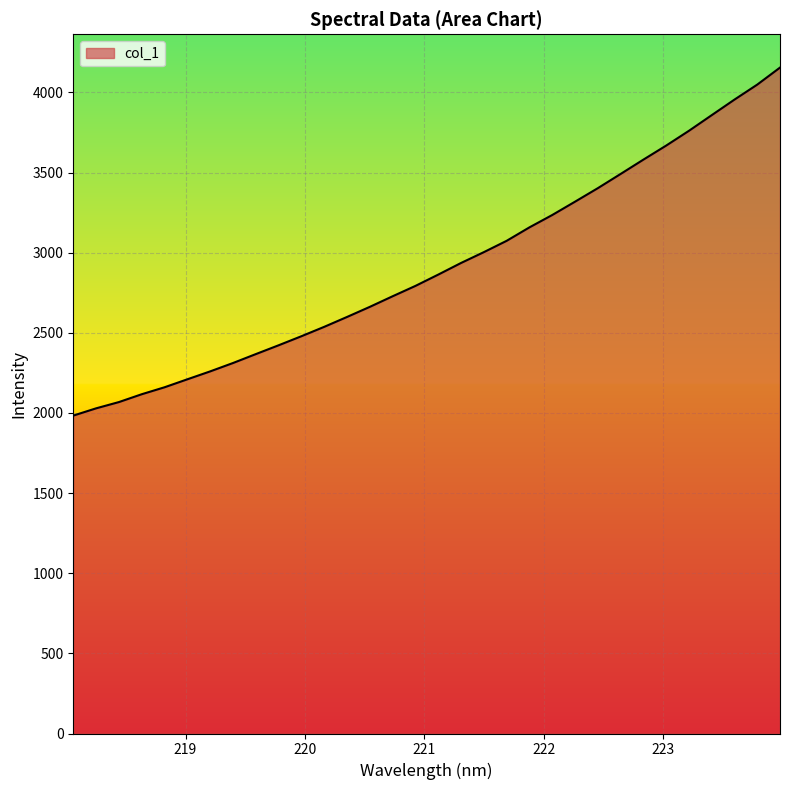

Does the chart have visible grid lines?

Yes